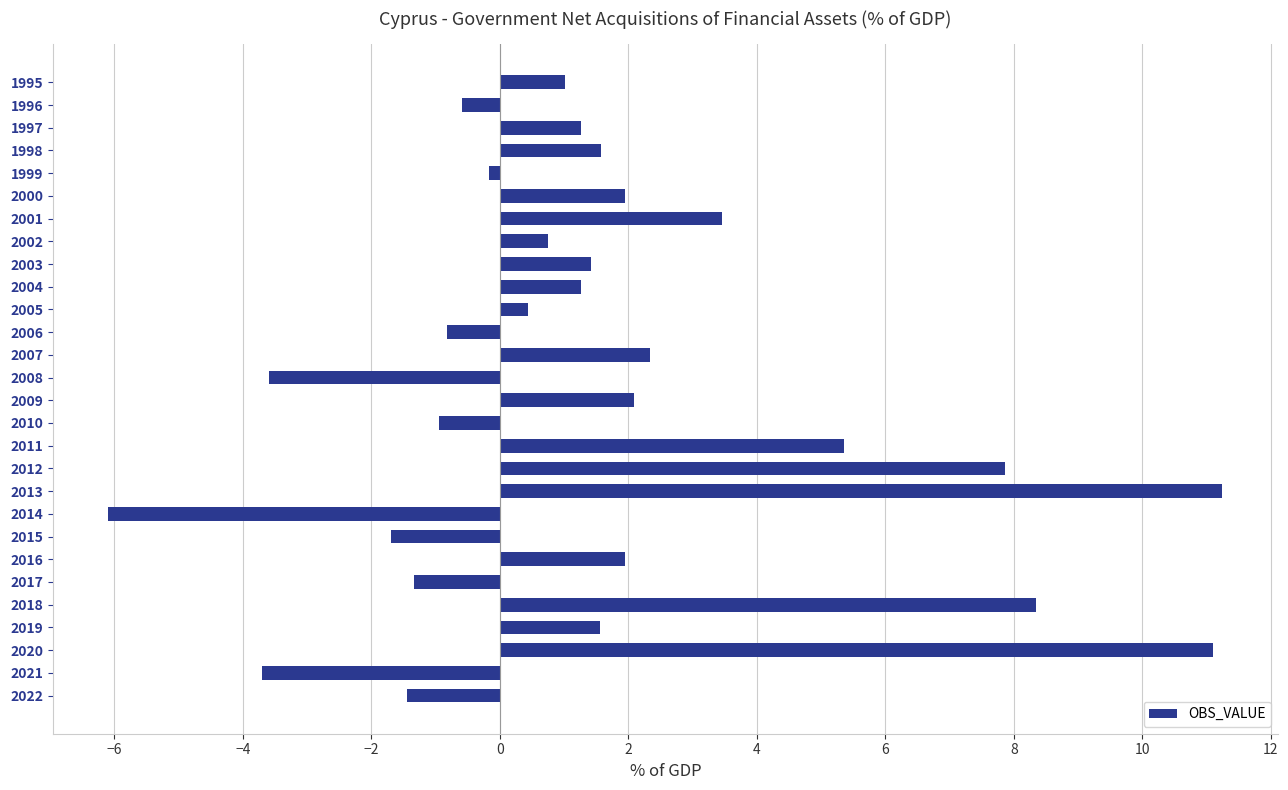

What is the change in value from 1995 to 2010?

-2.0